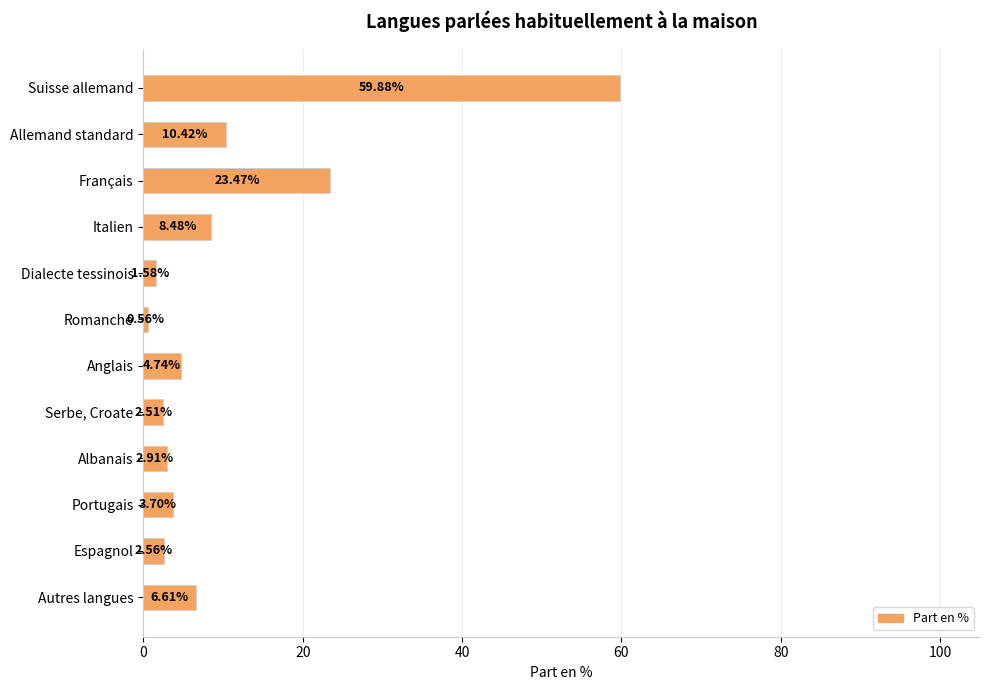

List the labels in order of value, smallest first.

Romanche, Dialecte tessinois, Serbe, Croate, Espagnol, Albanais, Portugais, Anglais, Autres langues, Italien, Allemand standard, Français, Suisse allemand